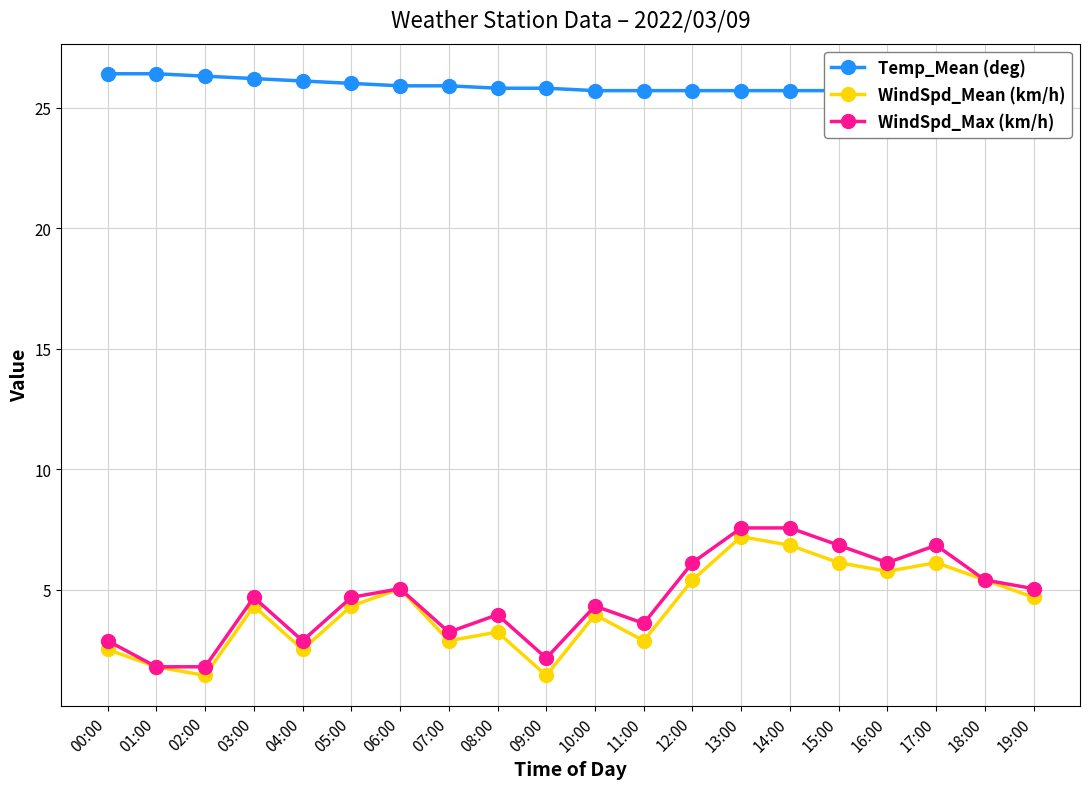

What value does the Temp_Mean (deg) series have at 04:00?

26.1